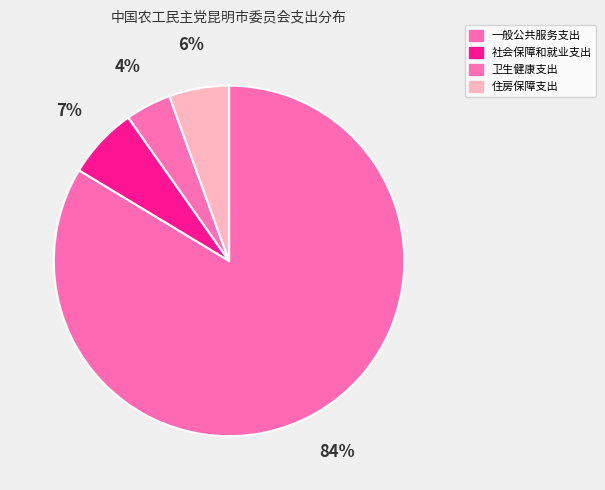

Is it true that 卫生健康支出 is 1% of the pie?

False